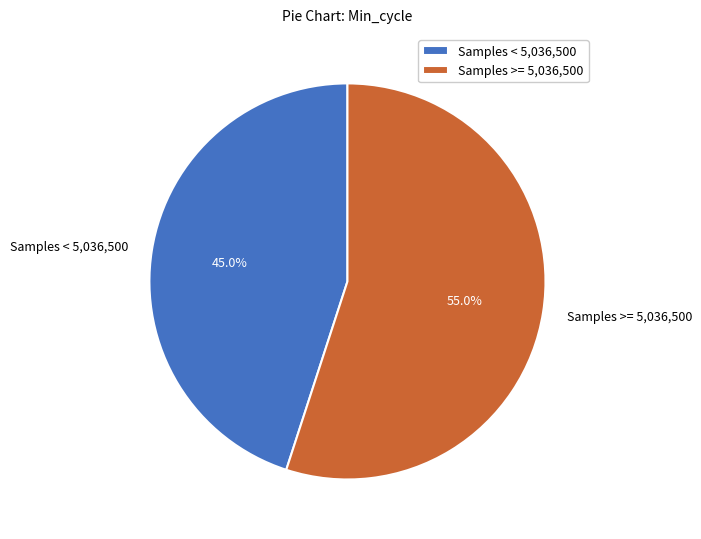

Count the number of slices in the pie.

2